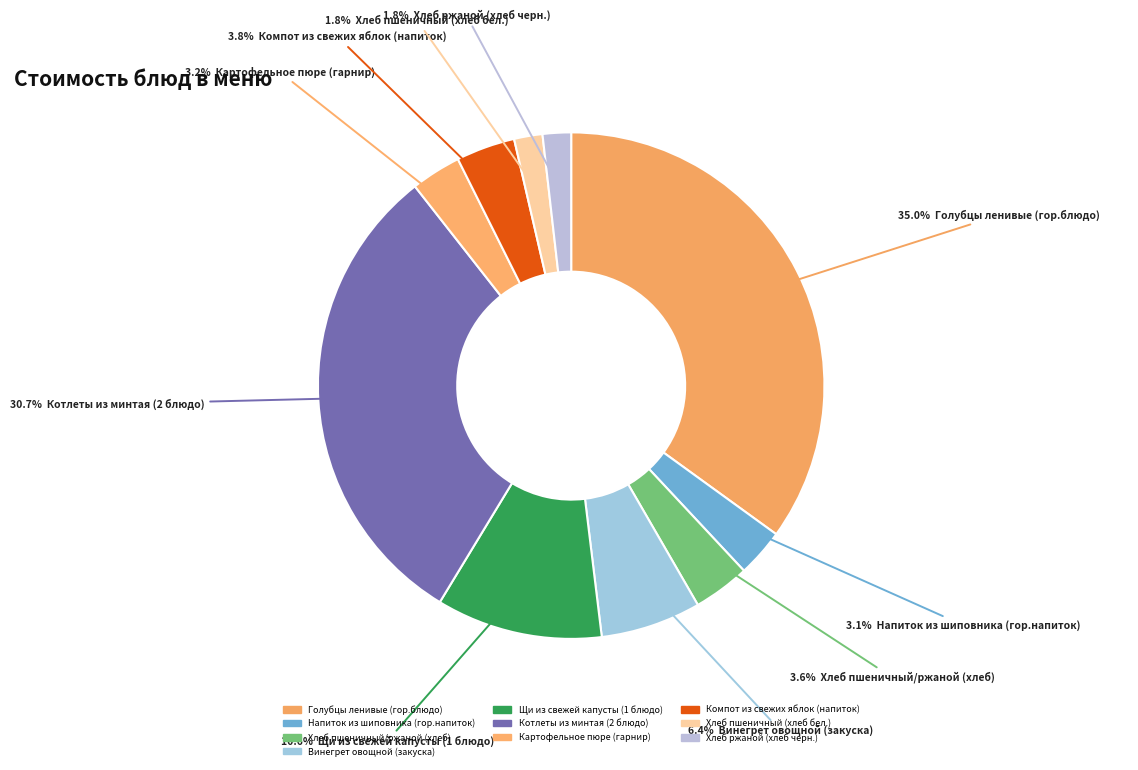

Combined, what portion of the pie is Щи из свежей капусты (1 блюдо) and Компот из свежих яблок (напиток)?

14.4%